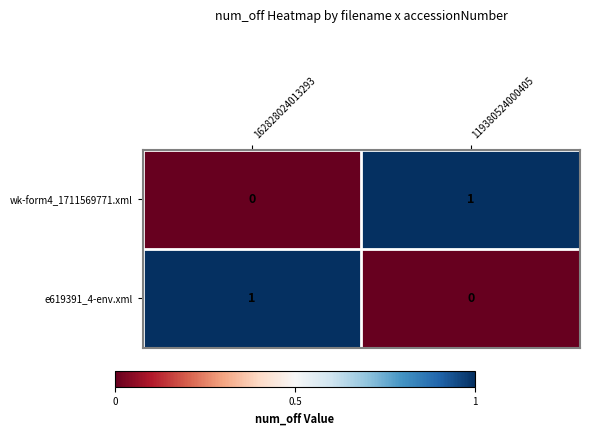

Rank the series at 162828024013293 from highest to lowest value.

e619391_4-env.xml, wk-form4_1711569771.xml